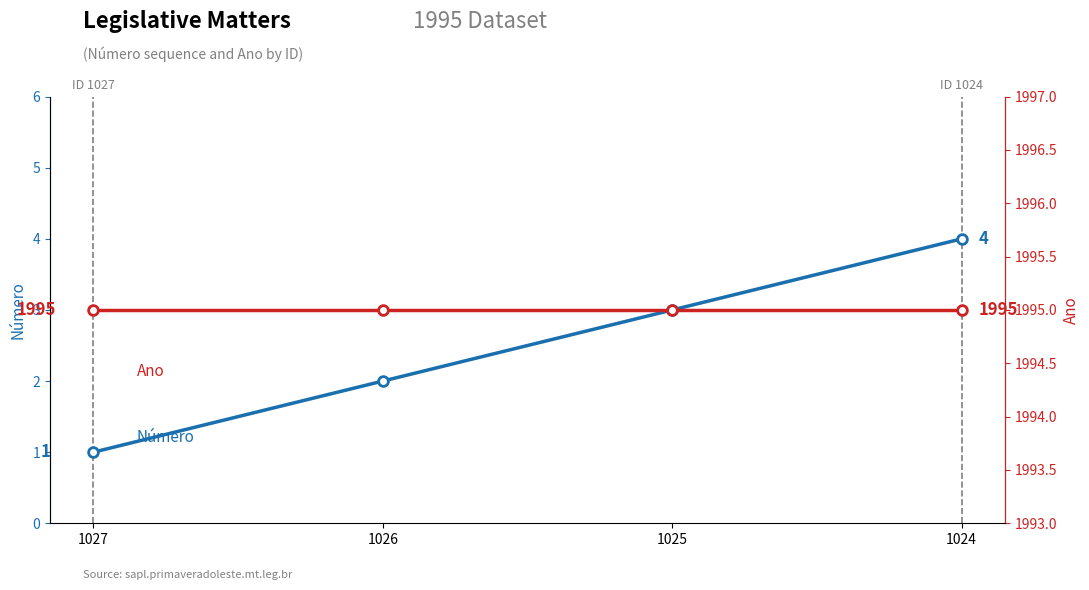

What are all the series names shown in the legend?

Número, Ano